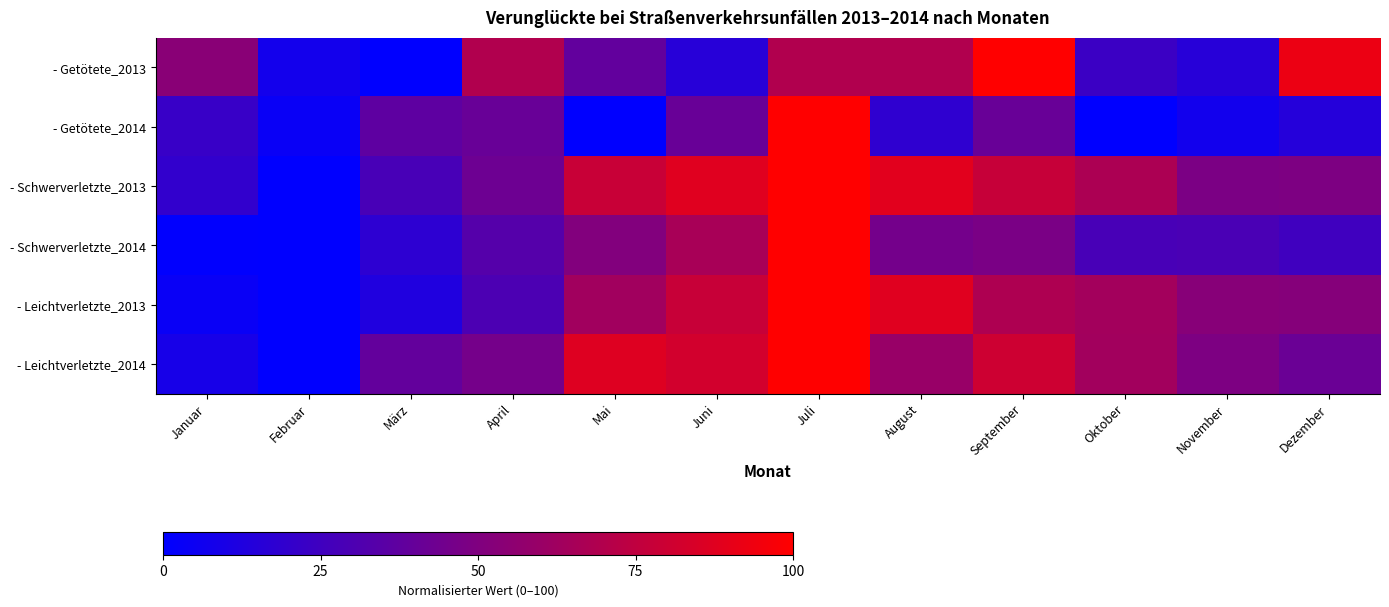

Which series has the widest spread of values?

- Getötete_2013